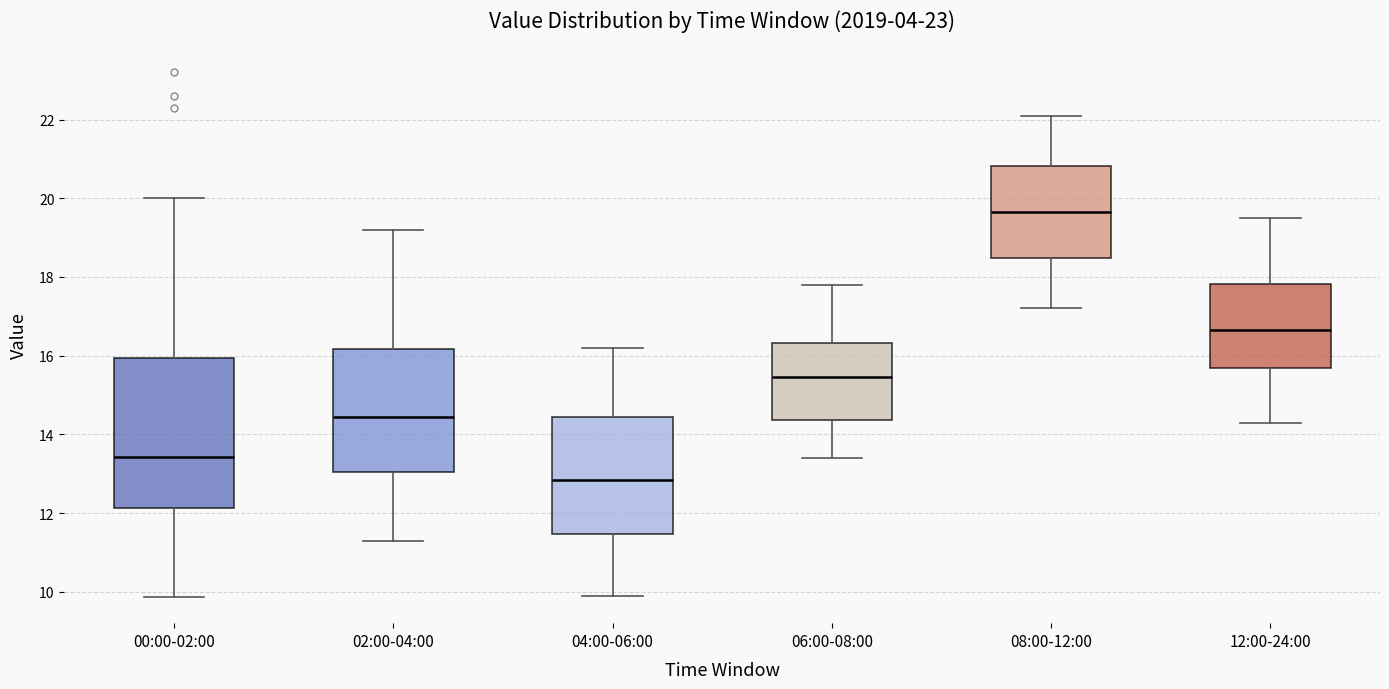

Reading left to right, read every box against the y-axis: the position of its median line, the range the box covers, and the ends of its whiskers. The values are not printed on the chart, so give them approximately, as read against the axis.

00:00-02:00: median 13.4, box 12.2 to 16.0, whiskers 9.8 to 20.0
02:00-04:00: median 14.4, box 13.0 to 16.2, whiskers 11.4 to 19.2
04:00-06:00: median 12.8, box 11.4 to 14.4, whiskers 10.0 to 16.2
06:00-08:00: median 15.4, box 14.4 to 16.4, whiskers 13.4 to 17.8
08:00-12:00: median 19.6, box 18.4 to 20.8, whiskers 17.2 to 22.2
12:00-24:00: median 16.6, box 15.6 to 17.8, whiskers 14.4 to 19.6